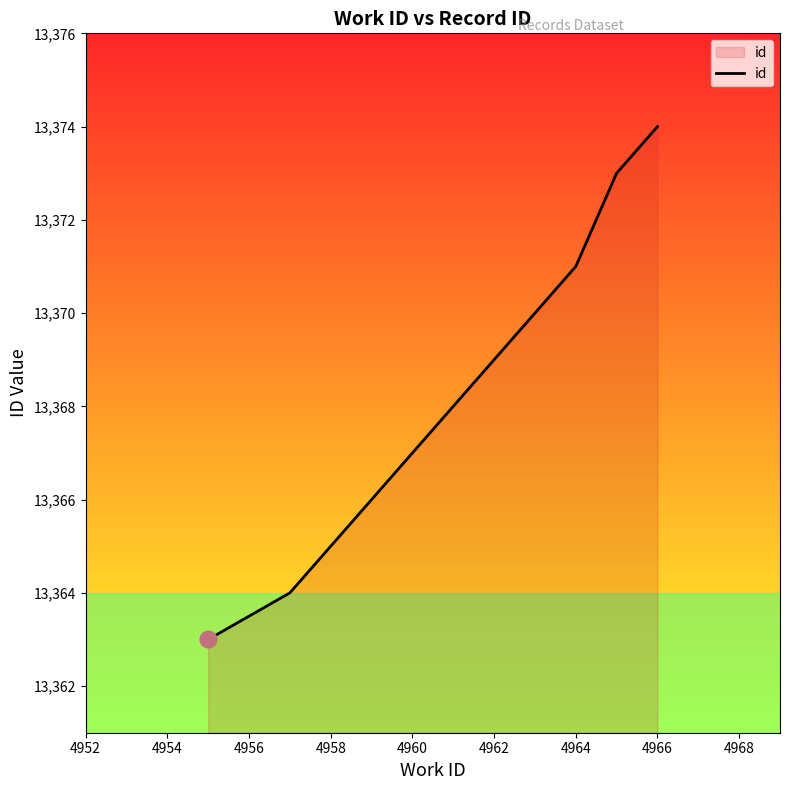

What is the difference between the maximum and minimum values?

11